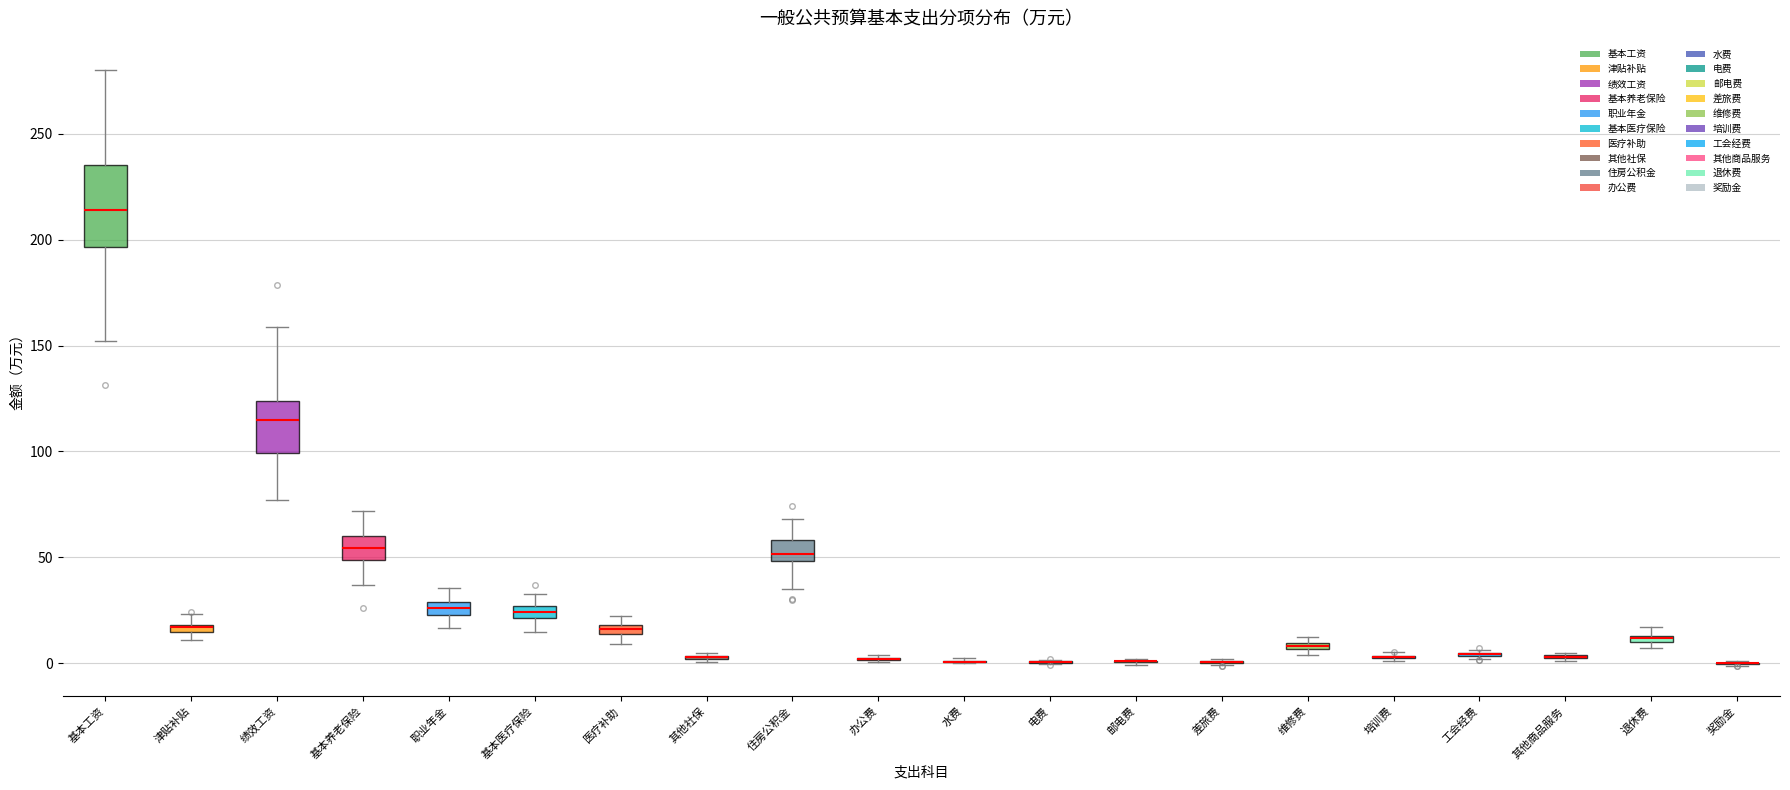

Comparing the boxes themselves (not the whiskers), which one is the tallest?

基本工资